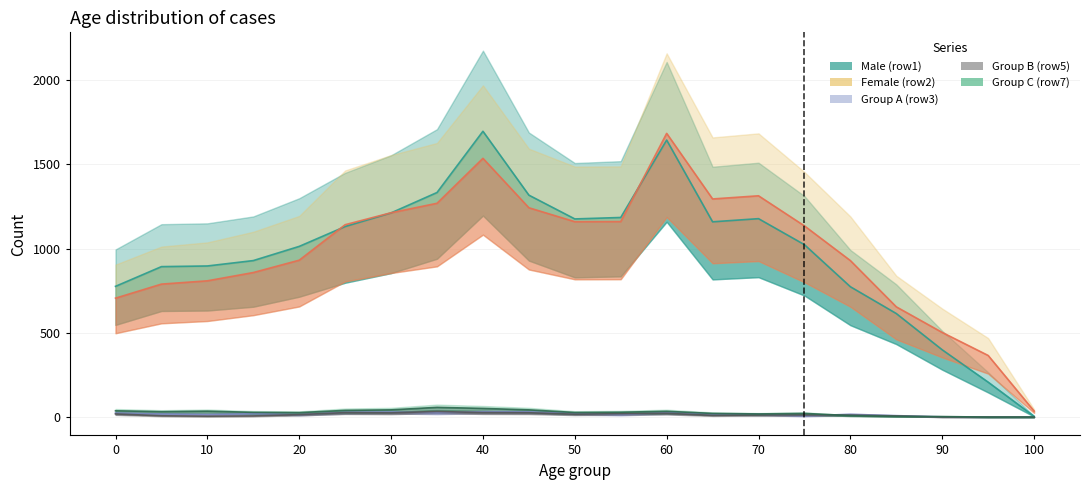

At which category is the sum across all series the highest?

60